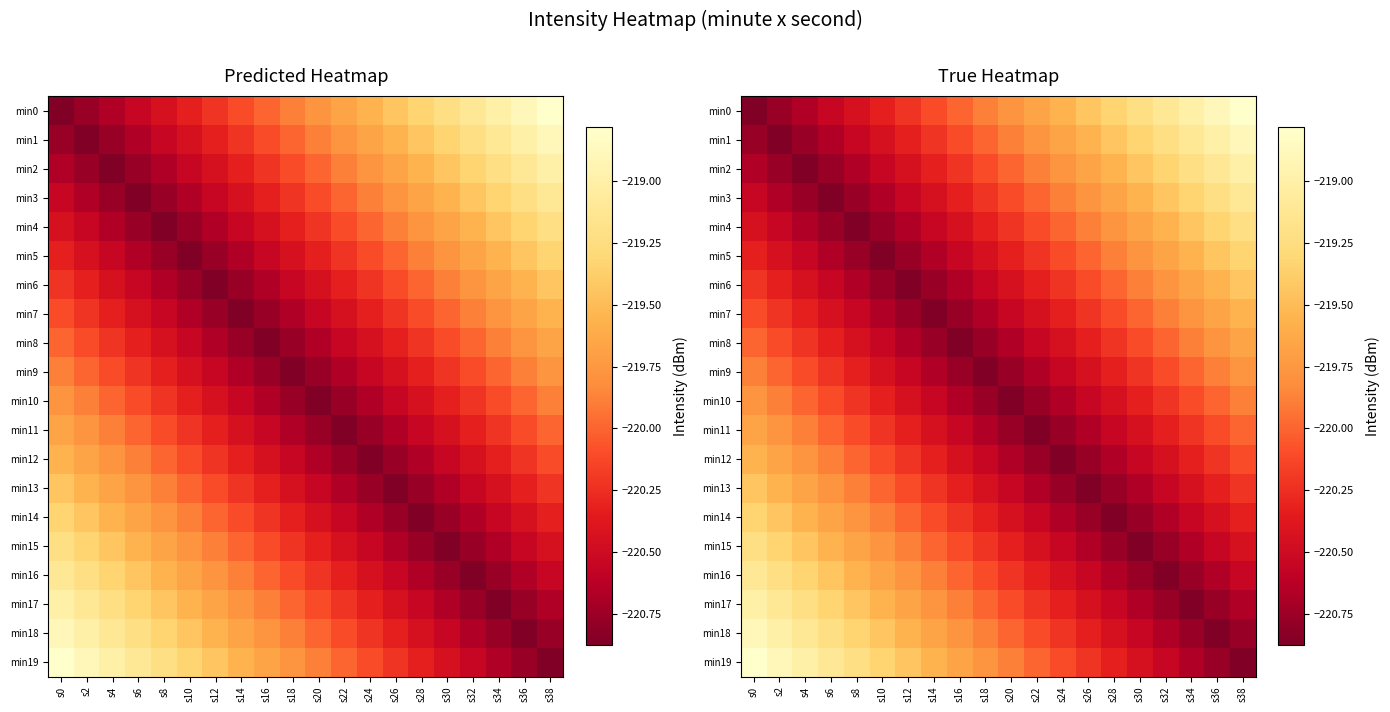

What is the difference between the min14 values at s28 and s34?

0.3